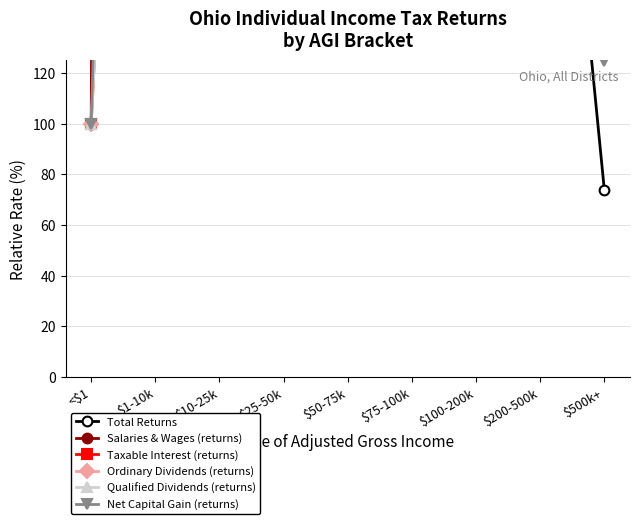

What position from the right is $1-10k?

8